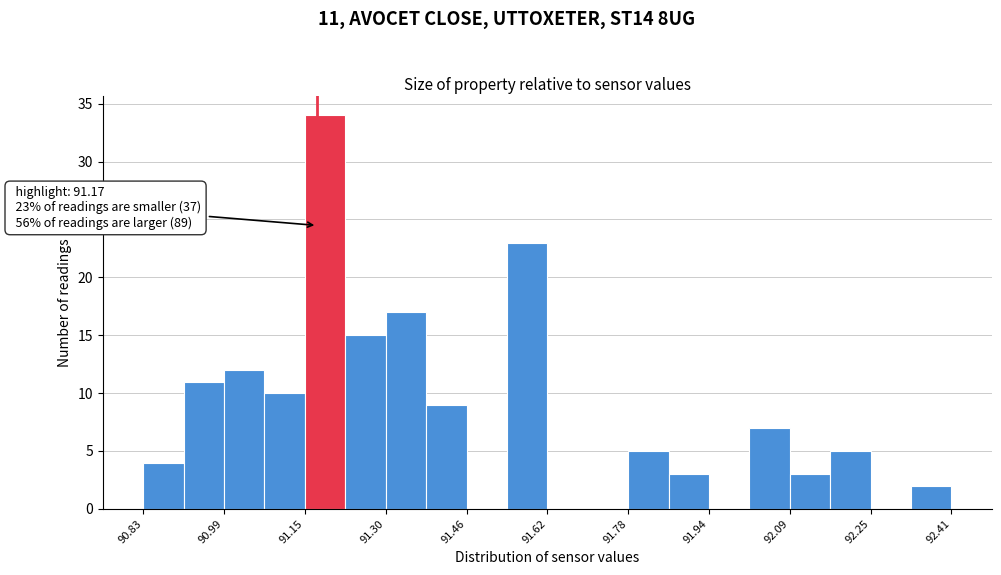

Read against the x-axis, roughly where is the centre of the tallest bar?

91.18